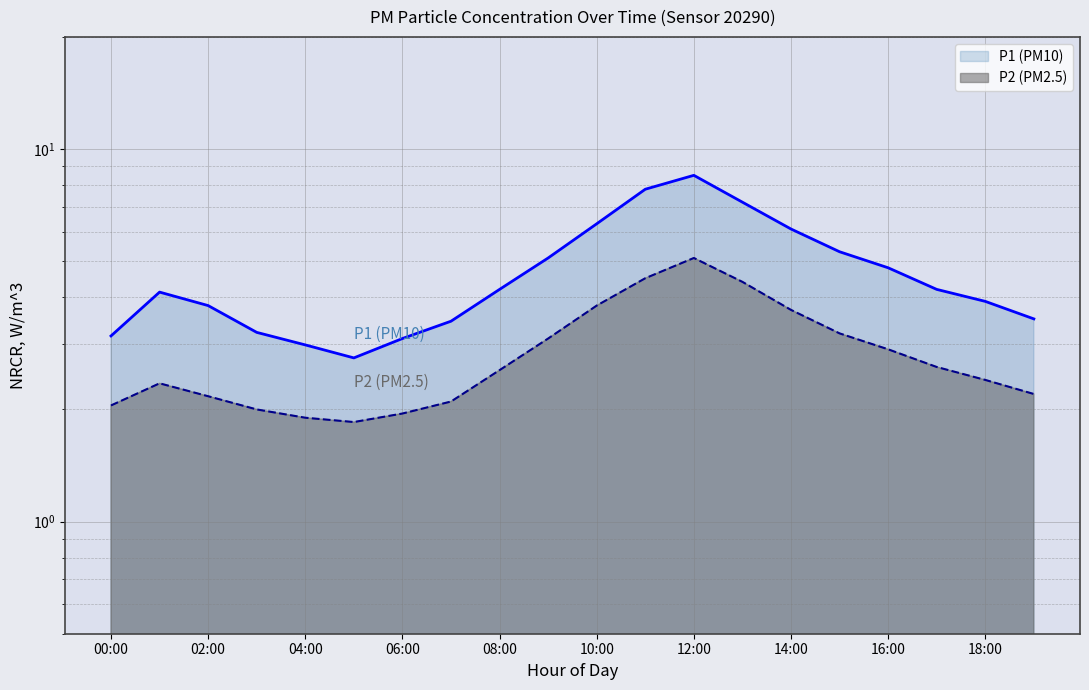

What is the label of the 11th point from the right?

09:00